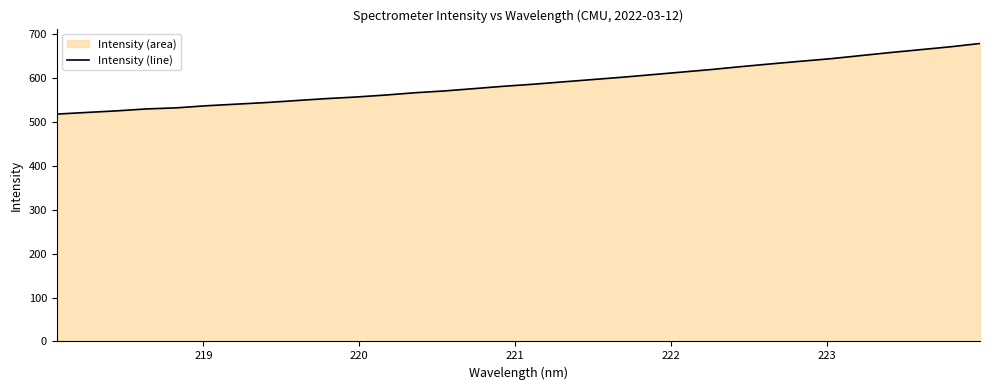

What is the difference between the maximum and minimum values?

160.7